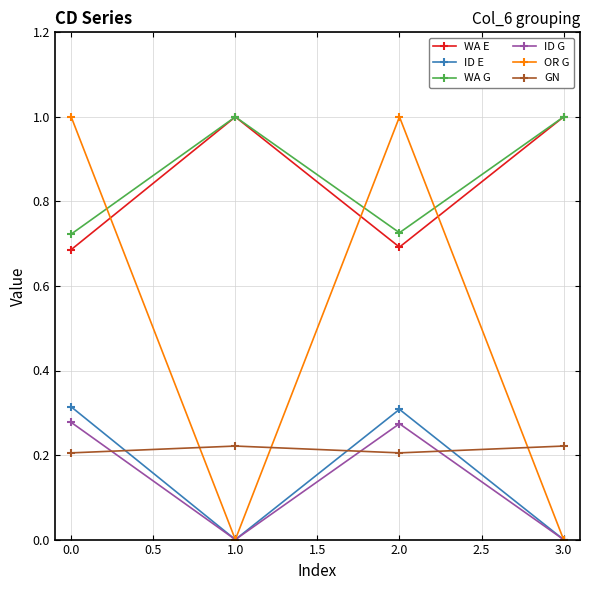

How many intersections are there between OR G and WA E?

3